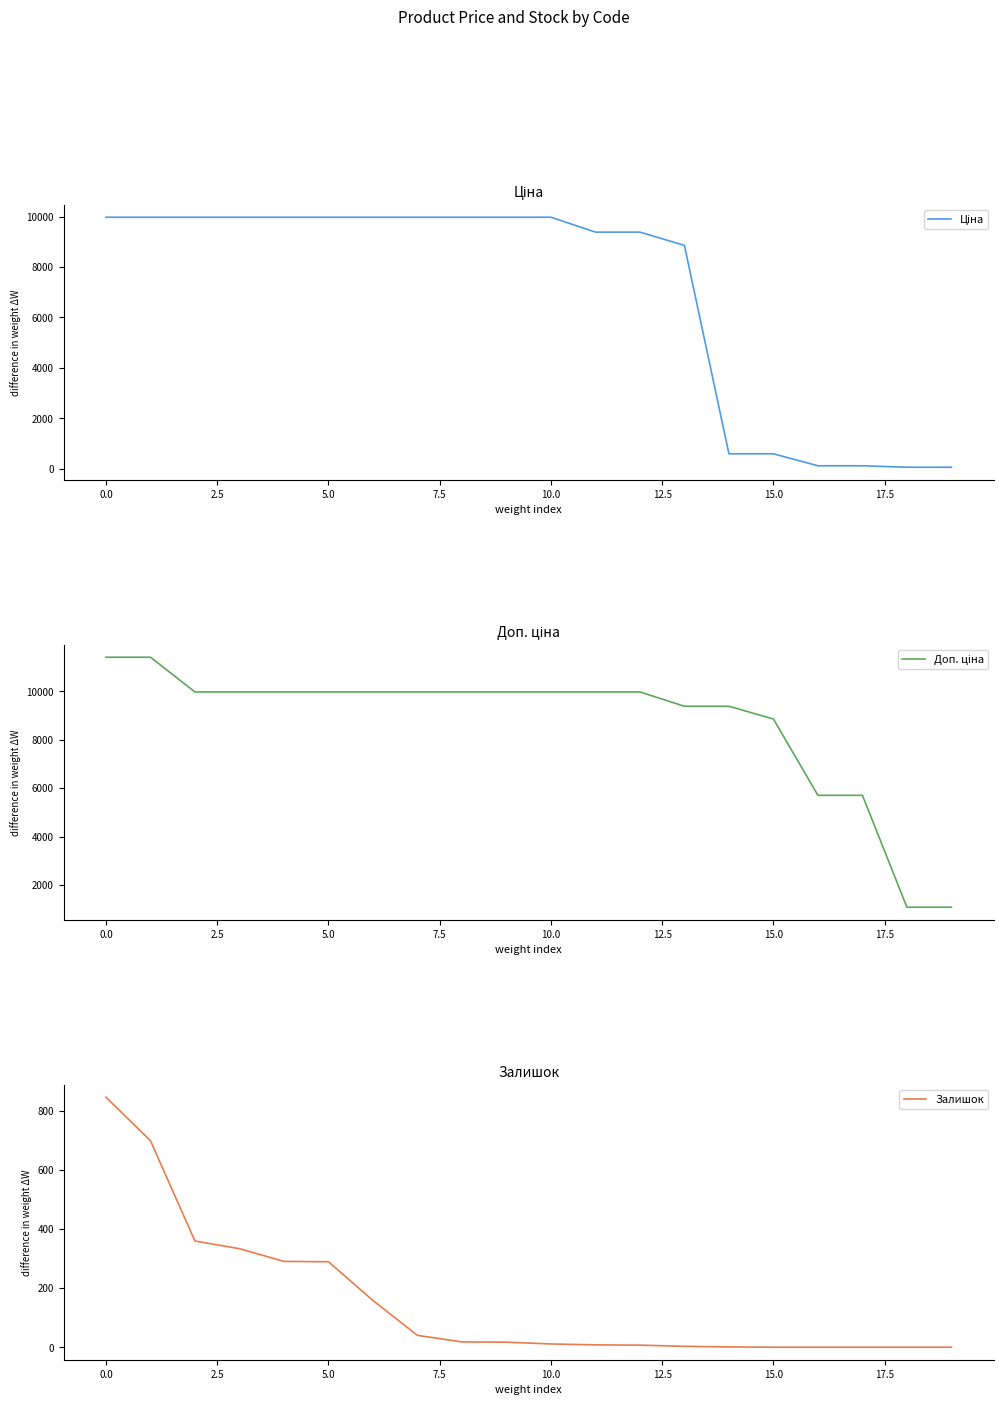

Reading right to left, list all the values displayed in this chart.

Ціна: 57.0	57.0	114.1	114.1	589.9	589.9	8856.7	9384.0	9384.0	9975.0	9975.0	9975.0	9975.0	9975.0	9975.0	9975.0	9975.0	9975.0	9975.0	9975.0
Доп. ціна: 1081.7	1081.7	5705.0	5705.0	8856.7	9384.0	9384.0	9975.0	9975.0	9975.0	9975.0	9975.0	9975.0	9975.0	9975.0	9975.0	9975.0	9975.0	11410.0	11410.0
Залишок: 0.0	0.0	0.0	0.0	0.0	1.0	3.0	7.0	8.0	11.0	17.0	18.0	40.0	158.0	289.0	290.0	333.0	359.0	698.0	845.0